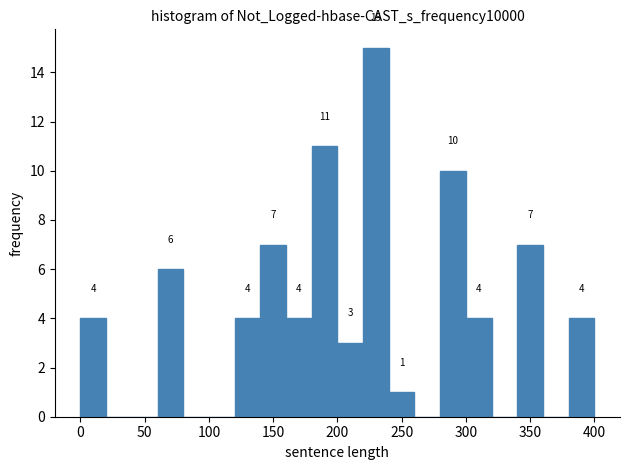

Over which range of the x-axis is the bar tallest?

220 to 240